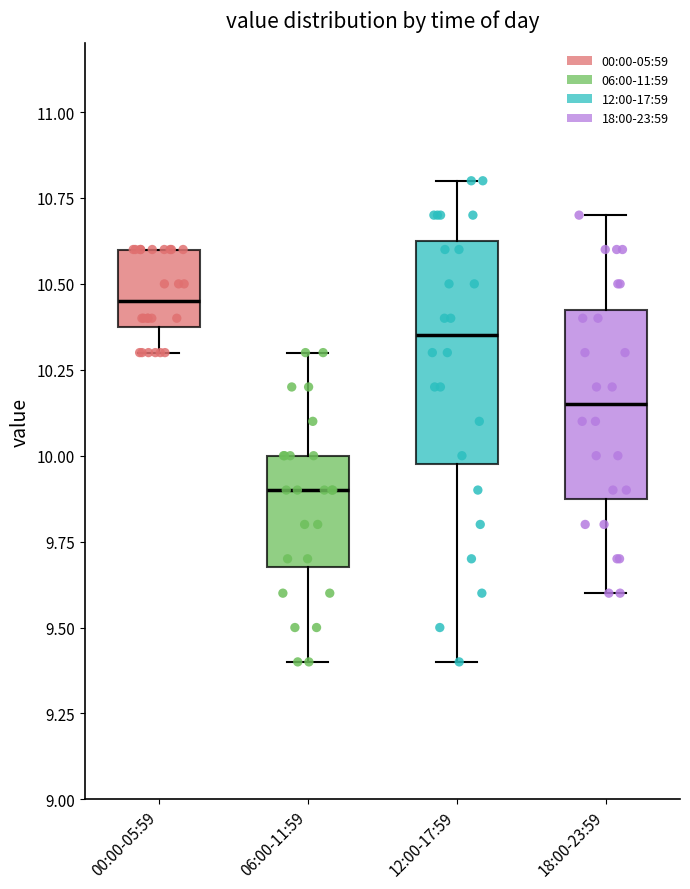

Reading left to right, transcribe this box plot: for each box, give where its median line is, the range the box spans, and where its two whiskers end, as read against the y-axis. The values are not printed on the chart, so give them approximately, as read against the axis.

00:00-05:59: median 10.45, box 10.40 to 10.60, whiskers 10.30 to 10.60
06:00-11:59: median 9.90, box 9.70 to 10.00, whiskers 9.40 to 10.30
12:00-17:59: median 10.35, box 10.00 to 10.65, whiskers 9.40 to 10.80
18:00-23:59: median 10.15, box 9.90 to 10.45, whiskers 9.60 to 10.70